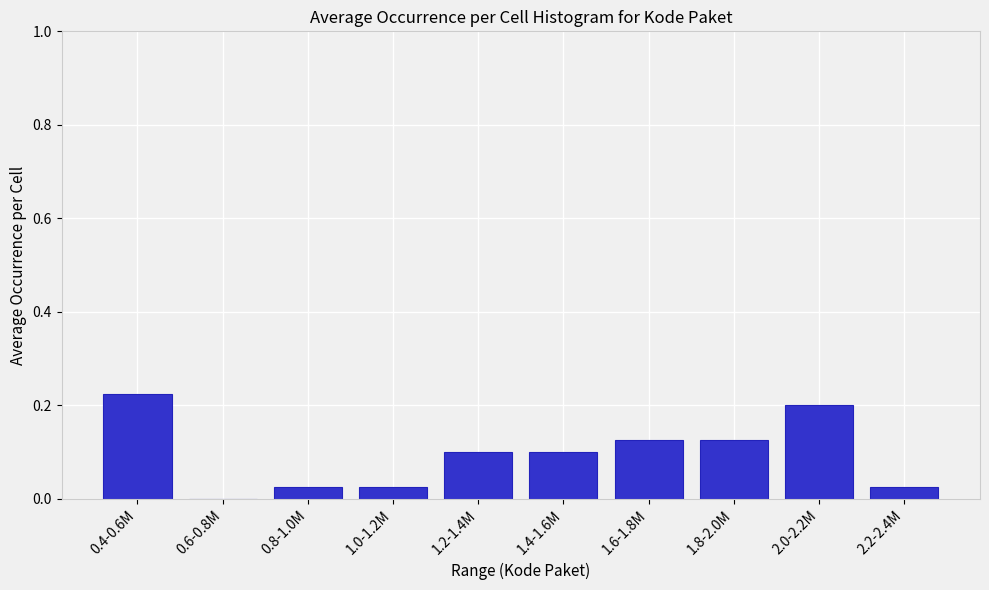

Between 1.2-1.4M and 2.0-2.2M, which is larger?

2.0-2.2M